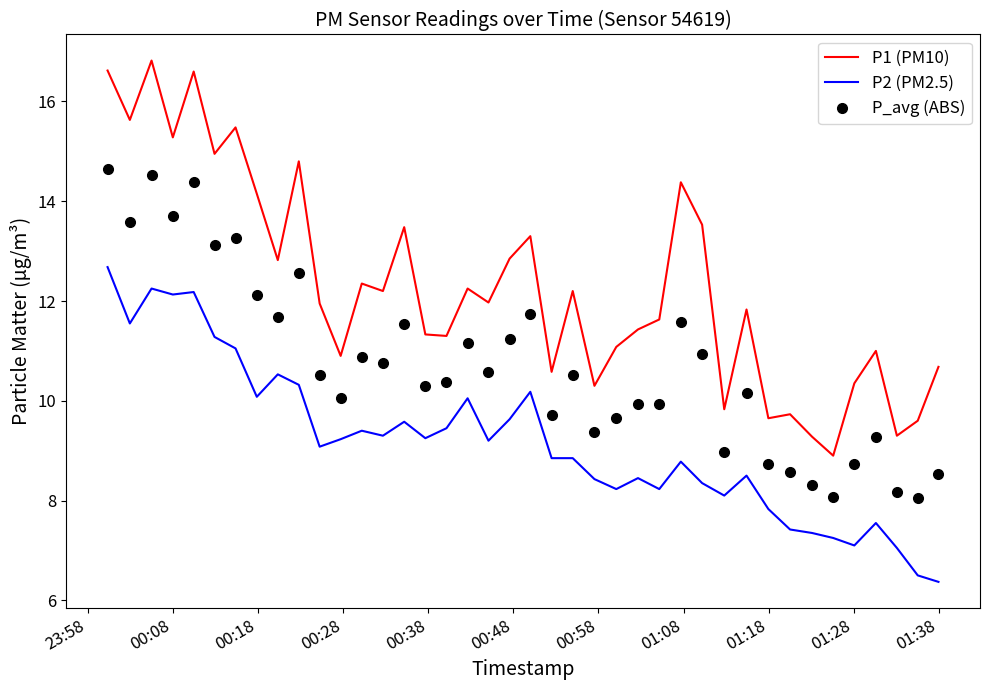

List the series in order of their overall mean, highest first.

P1 (PM10), P_avg (ABS), P2 (PM2.5)